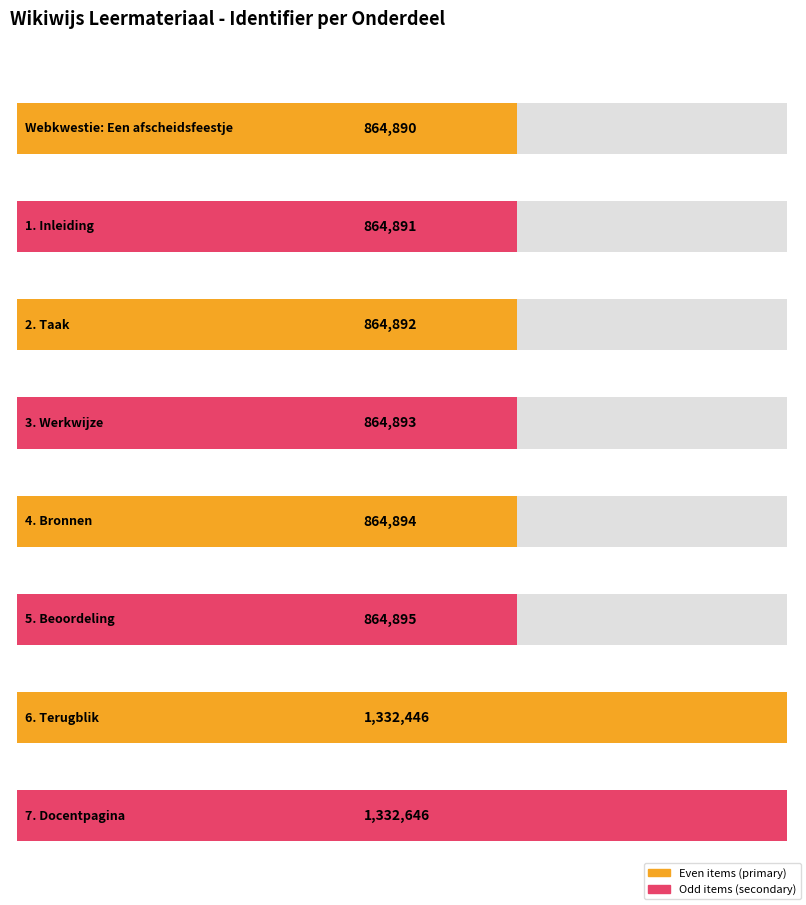

What is the label of the 3rd bar from the right?

5. Beoordeling